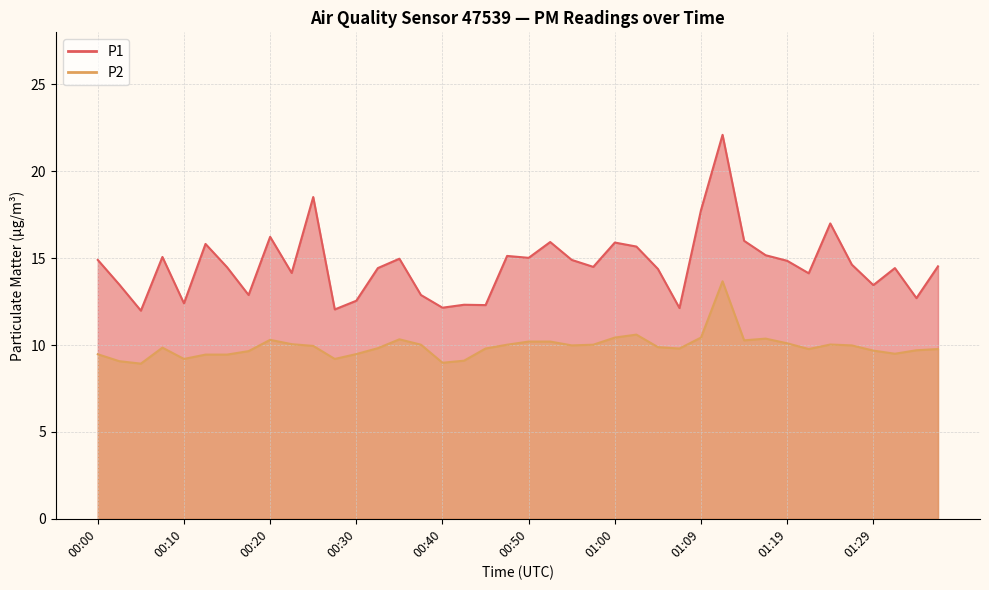

How many data points in P1 are less than 14?

13